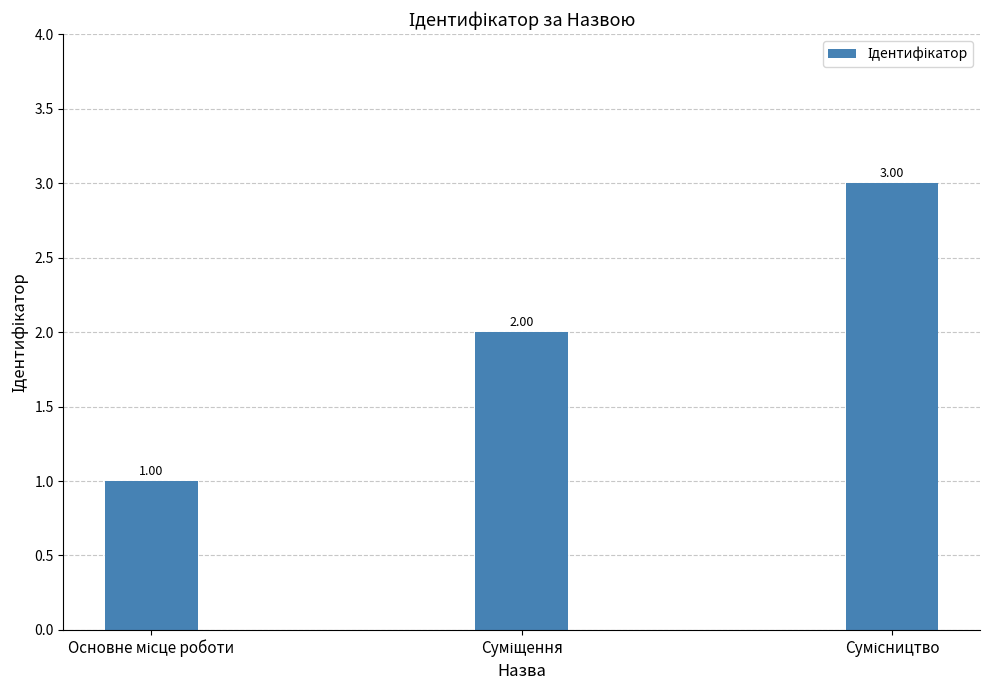

What is the smallest value displayed?

1